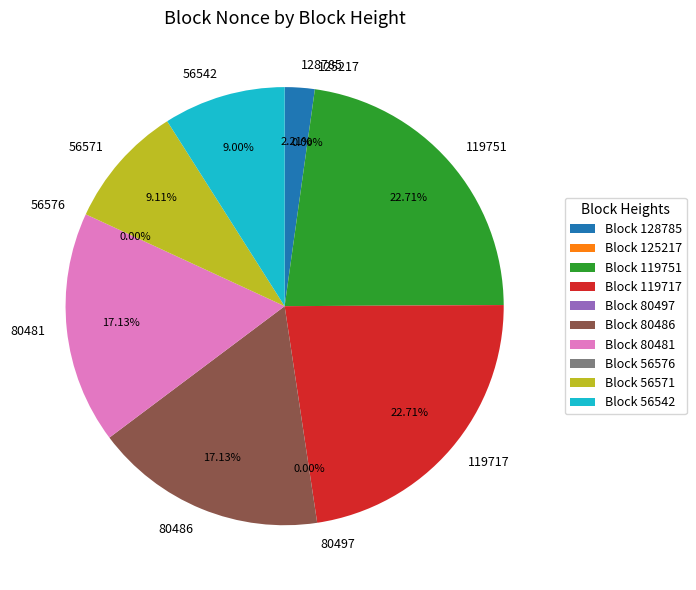

Between 56576 and 125217, which is larger?

125217